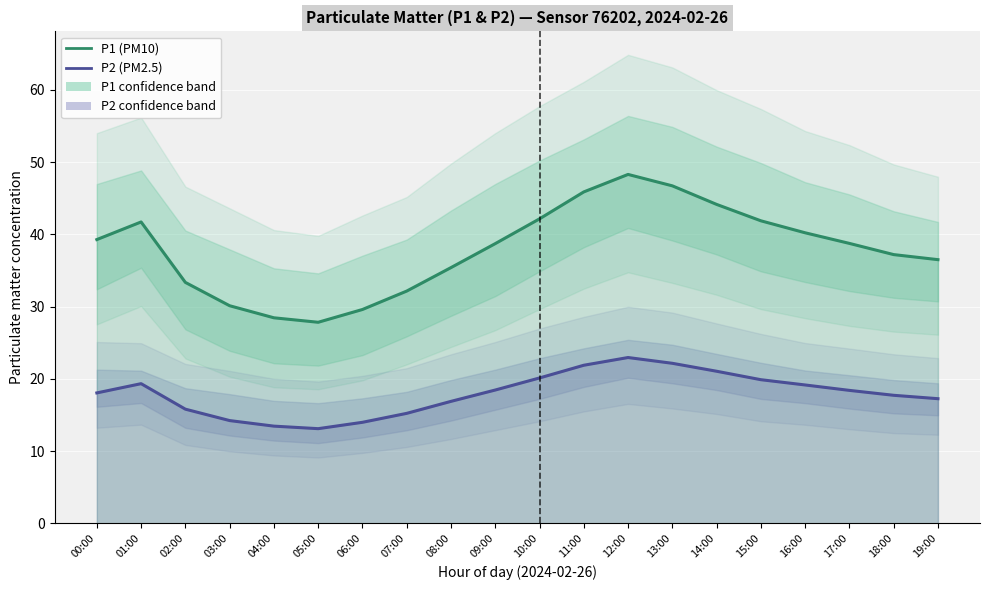

Which series has the largest total across all categories?

P1